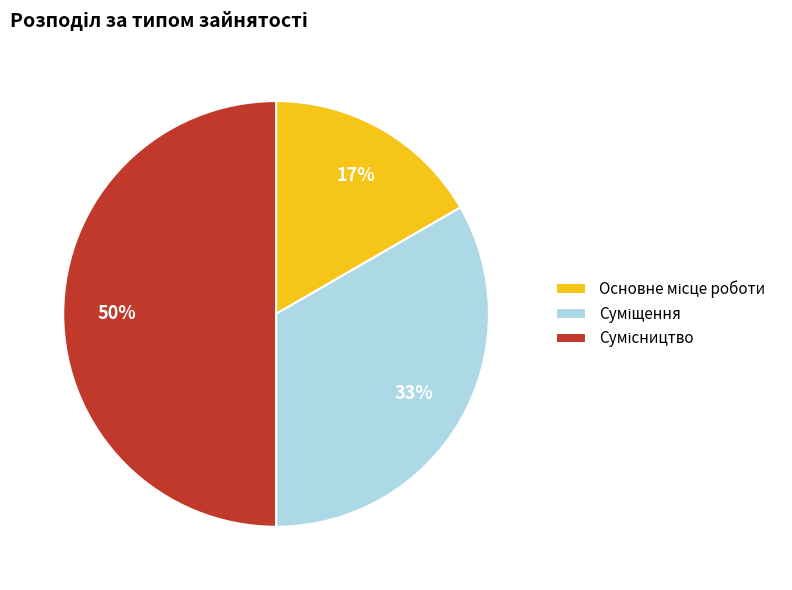

To the nearest percent, what is the difference between the largest and smallest slice percentages?

33%